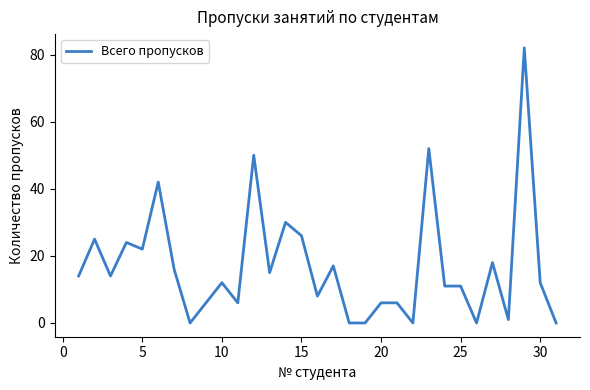

What is the difference between the second highest and second lowest values?

52